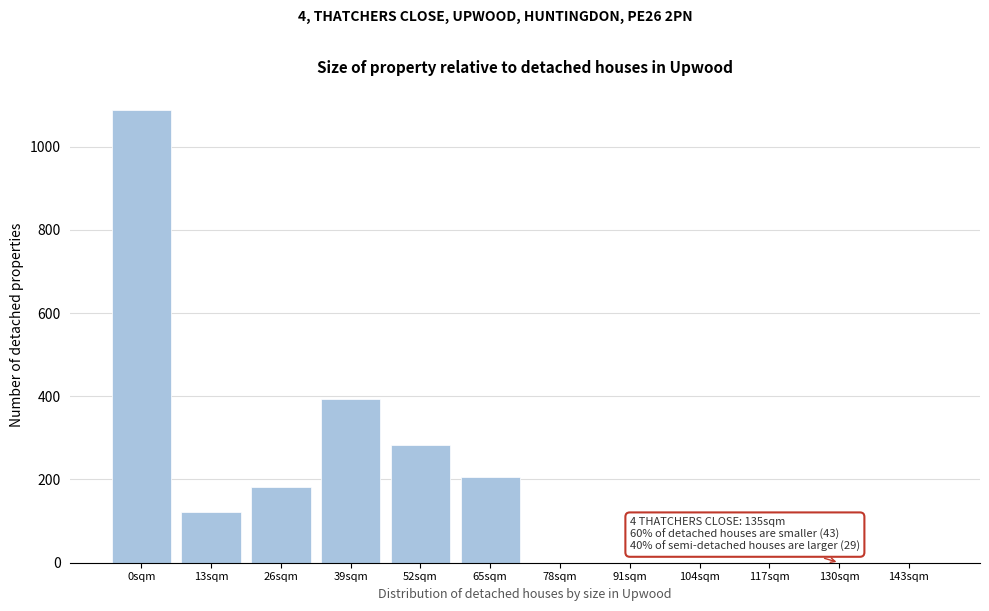

Reading left to right, list all the values displayed in this chart.

0sqm=1089	13sqm=121	26sqm=181	39sqm=393	52sqm=284	65sqm=207	78sqm=0	91sqm=0	104sqm=0	117sqm=0	130sqm=0	143sqm=0